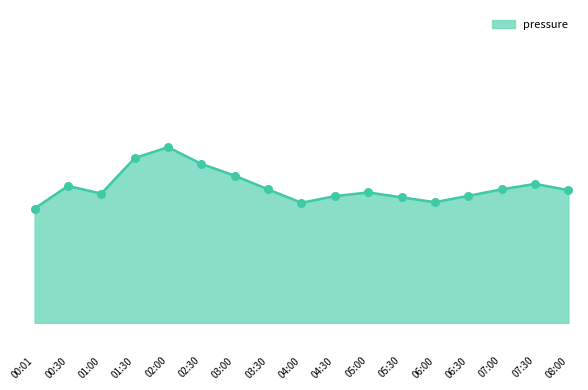

Does the chart have visible grid lines?

No